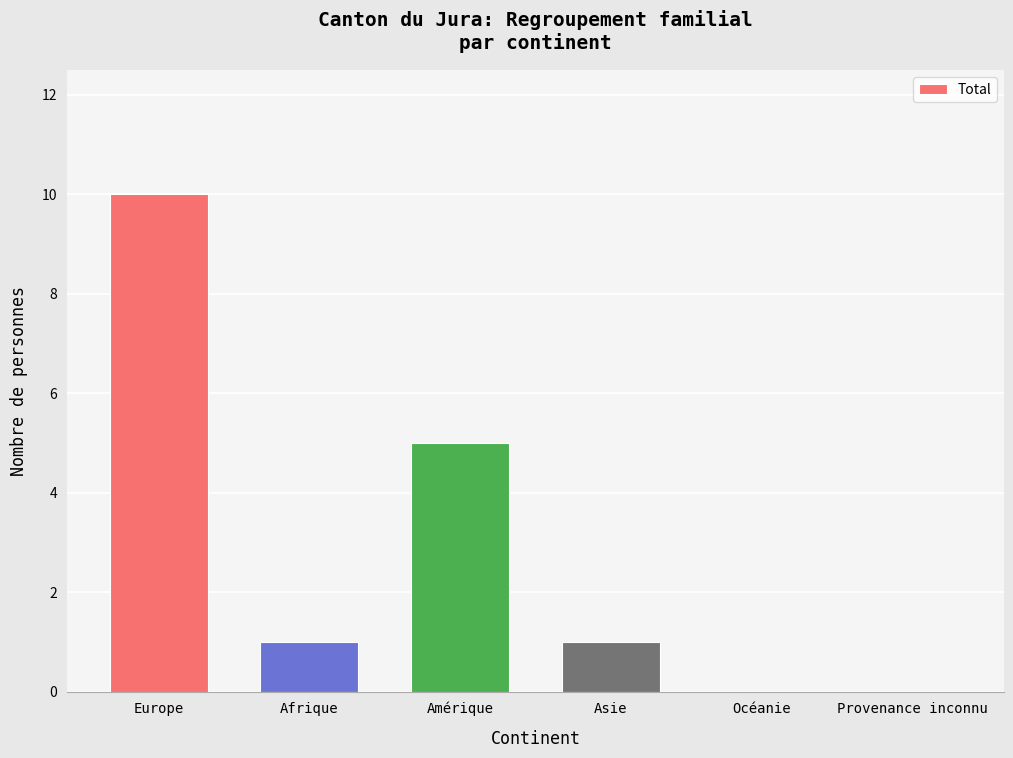

True or false: the data shows 1 at Afrique.

True